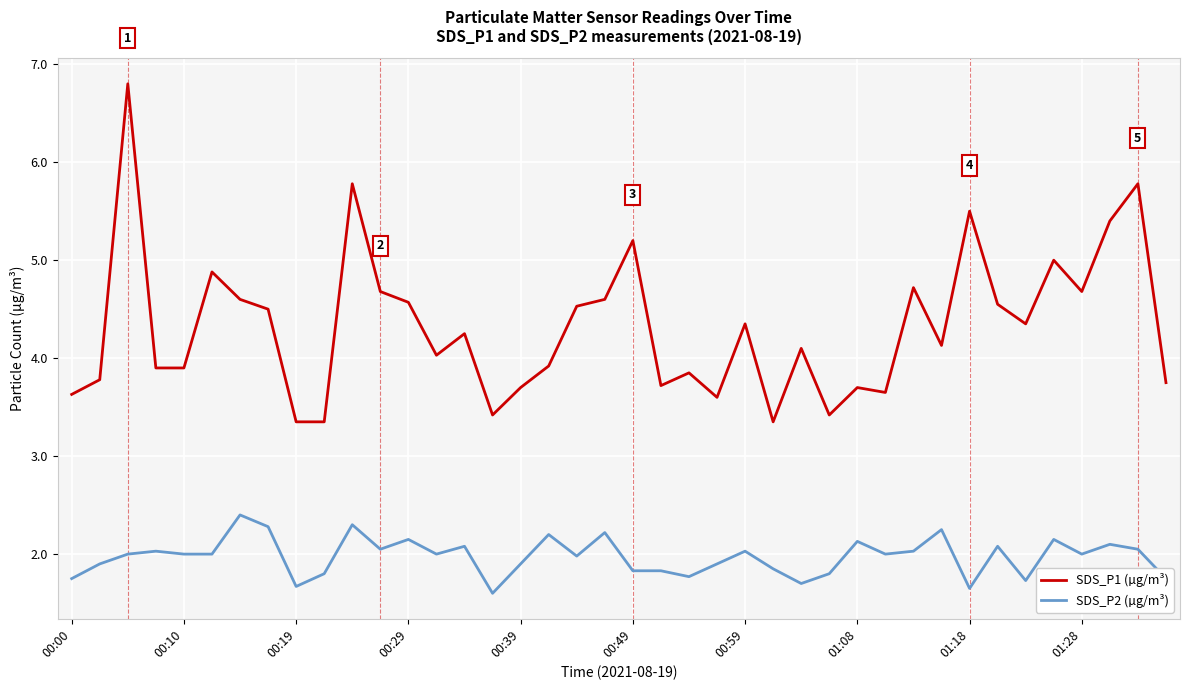

True or false: SDS_P1 (µg/m³) and SDS_P2 (µg/m³) intersect in this chart.

False